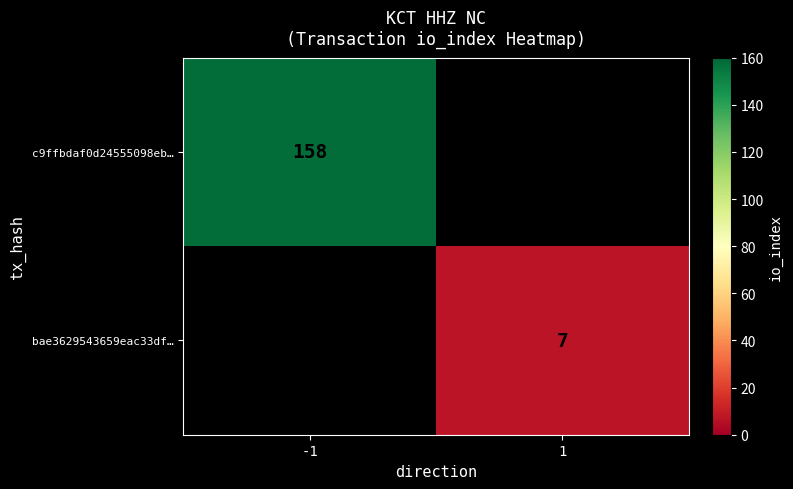

The bae3629543659eac33df… series shows 11 at 1. True or false?

False